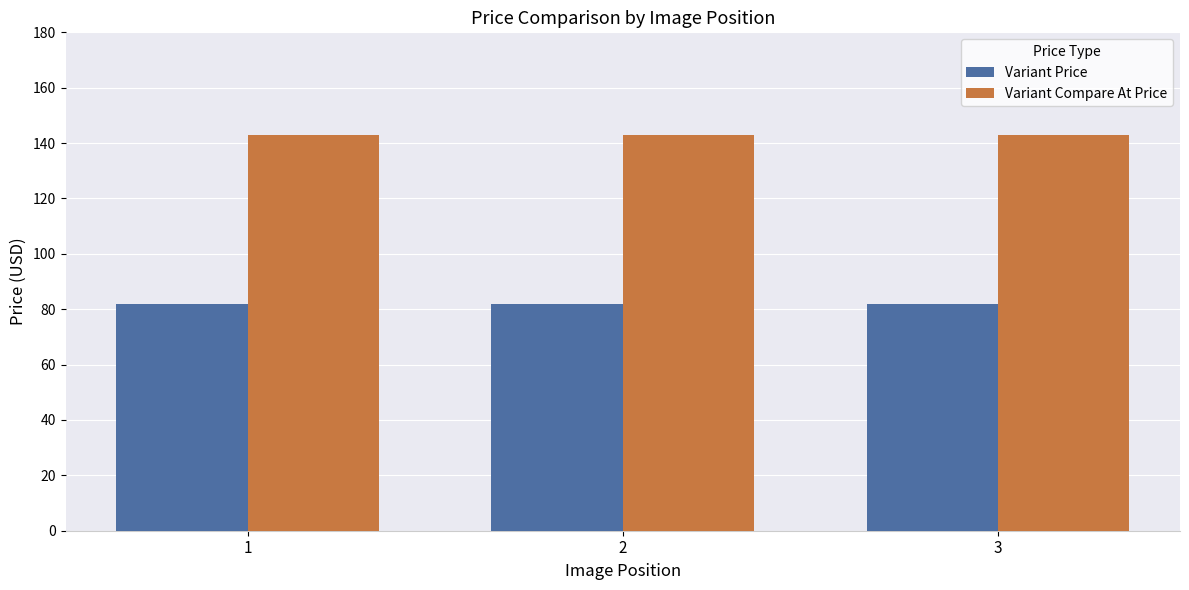

Rank the series by their average value, from highest to lowest.

Variant Compare At Price, Variant Price